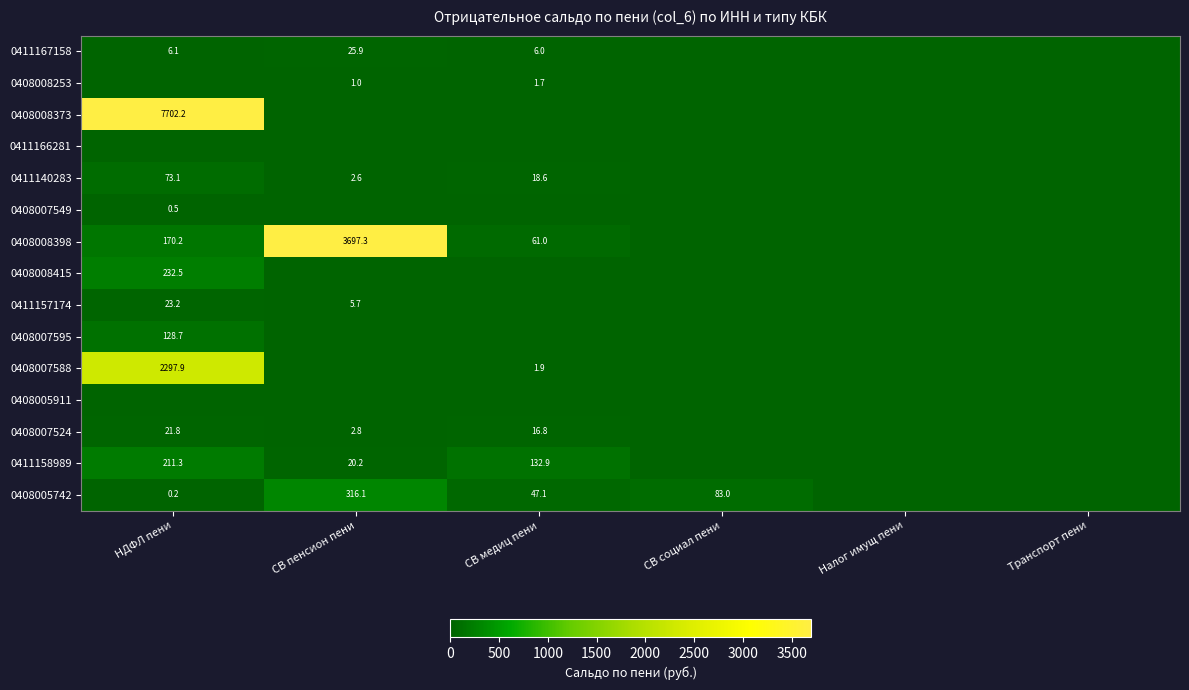

What is the greatest value displayed?

7702.2